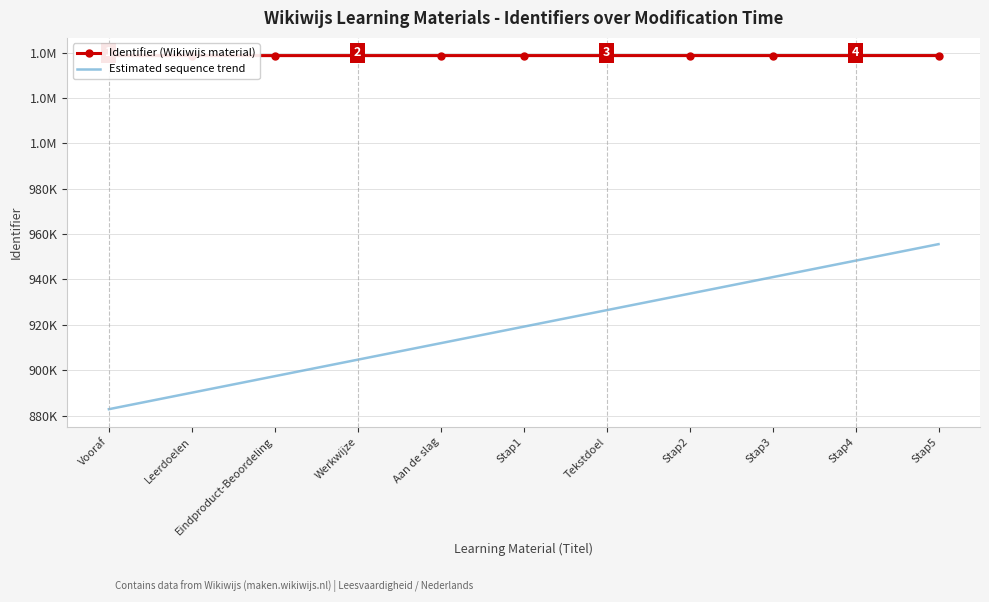

Reading left to right, extract all data points from this chart.

Identifier (Wikiwijs material): 1038632.0	1038633.0	1038635.0	1038637.0	1038639.0	1038640.0	1038642.0	1038643.0	1038645.0	1038647.0	1038649.0
Estimated sequence trend: 882837.2	890109.2	897381.2	904653.2	911925.2	919197.1	926469.1	933741.1	941013.1	948285.1	955557.1